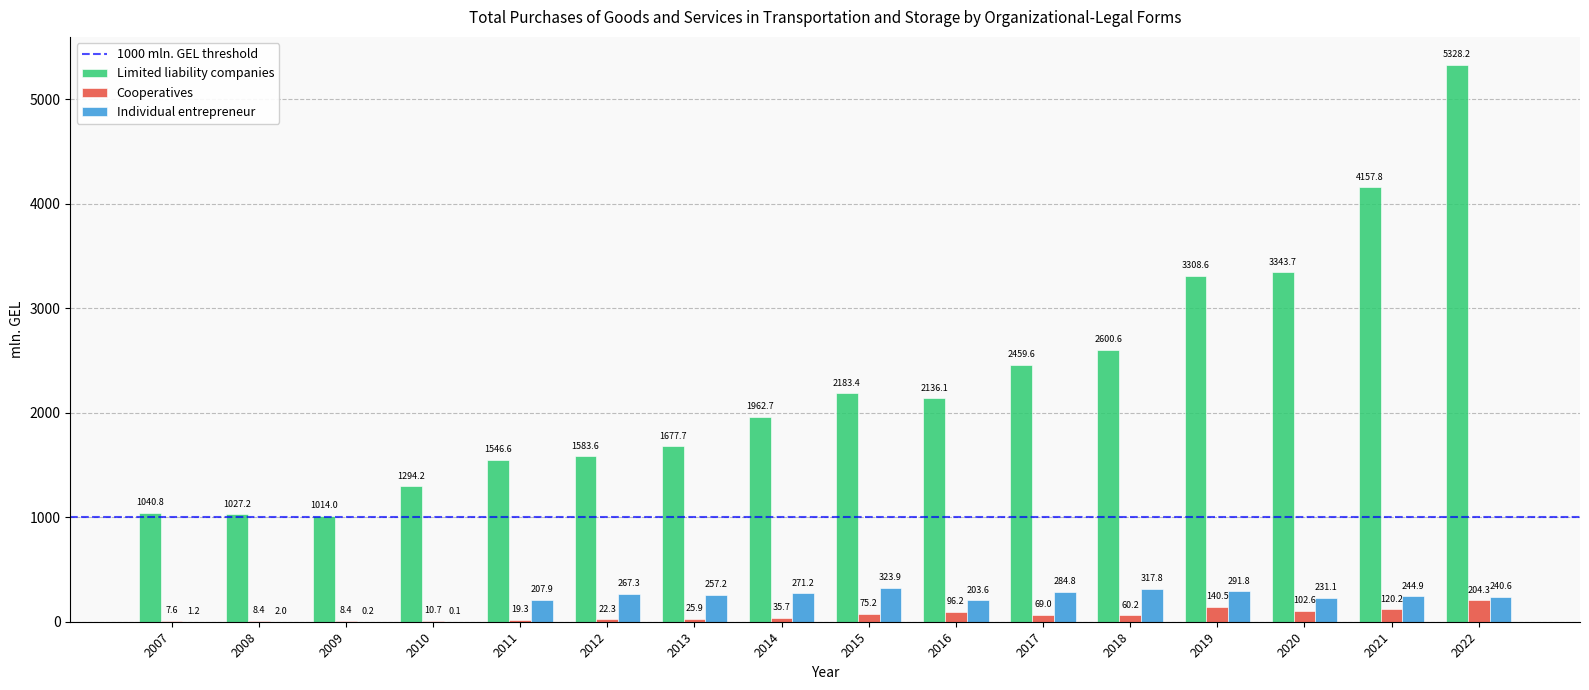

What is the maximum value for Cooperatives?

204.3